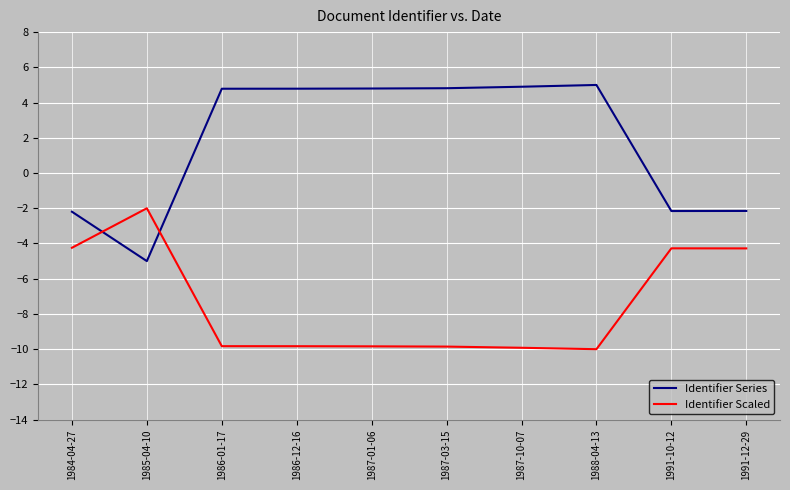

List the series in order of their overall mean, lowest first.

Identifier Scaled, Identifier Series